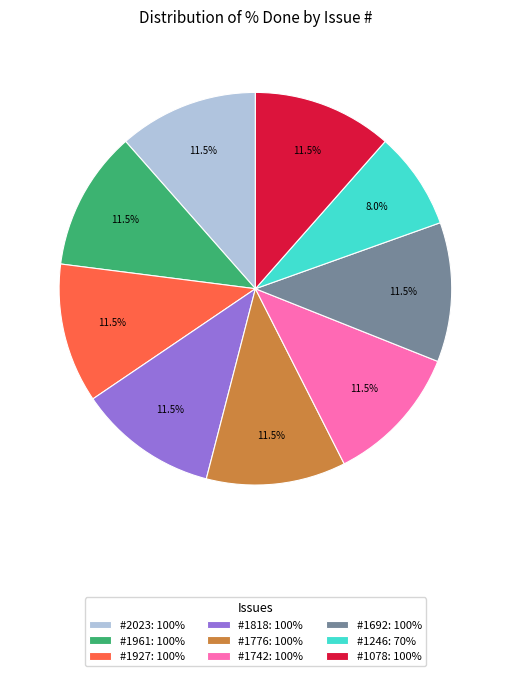

Approximately how many times larger is the value at #1246: 70% compared to #1776: 100%?

0.7